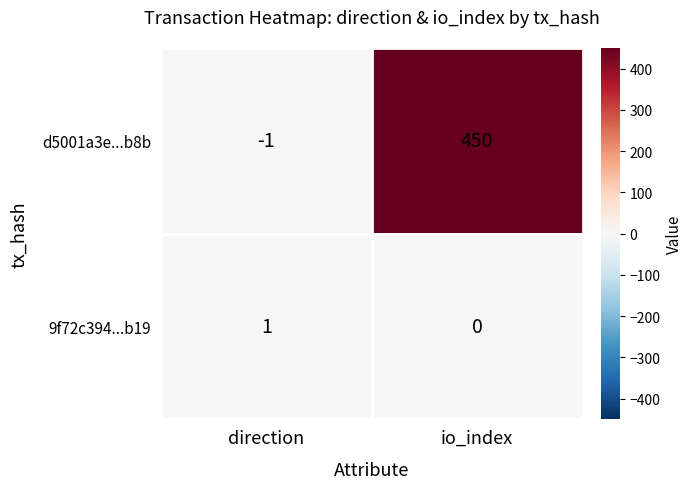

Is the value of 9f72c394...b19 at io_index greater than the value of d5001a3e...b8b at direction?

Yes